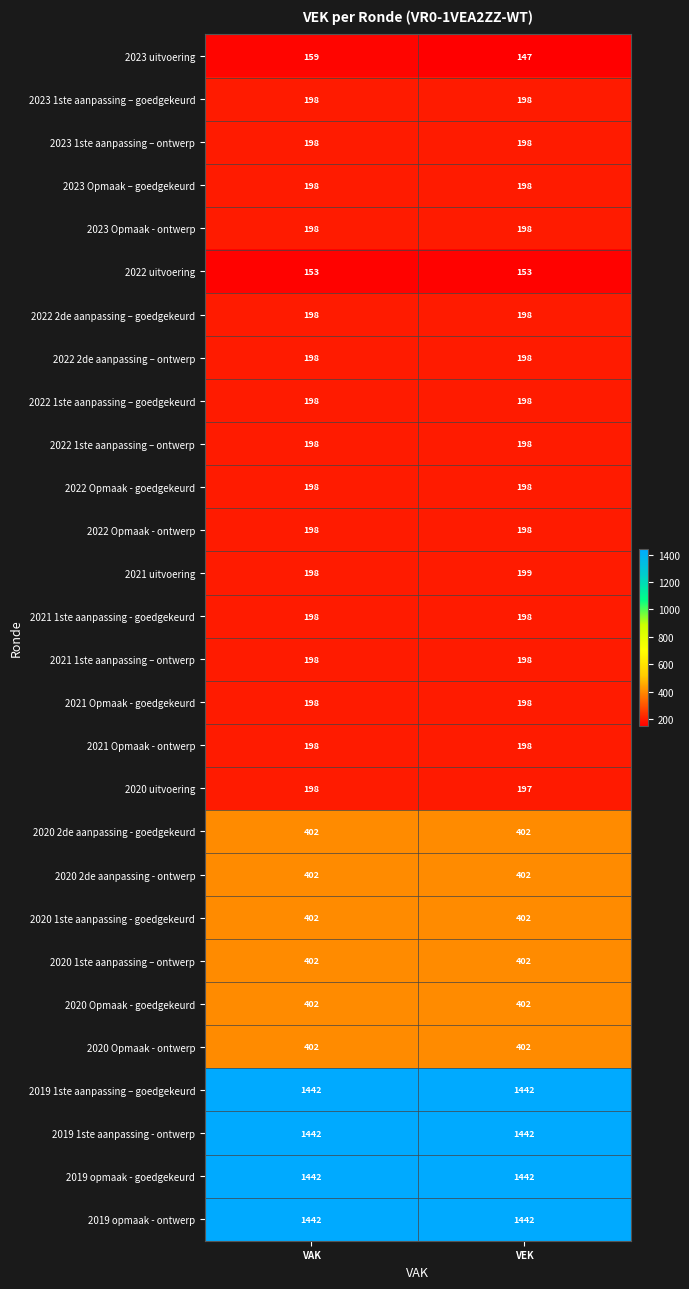

What is the total value across all series at VEK?

11648